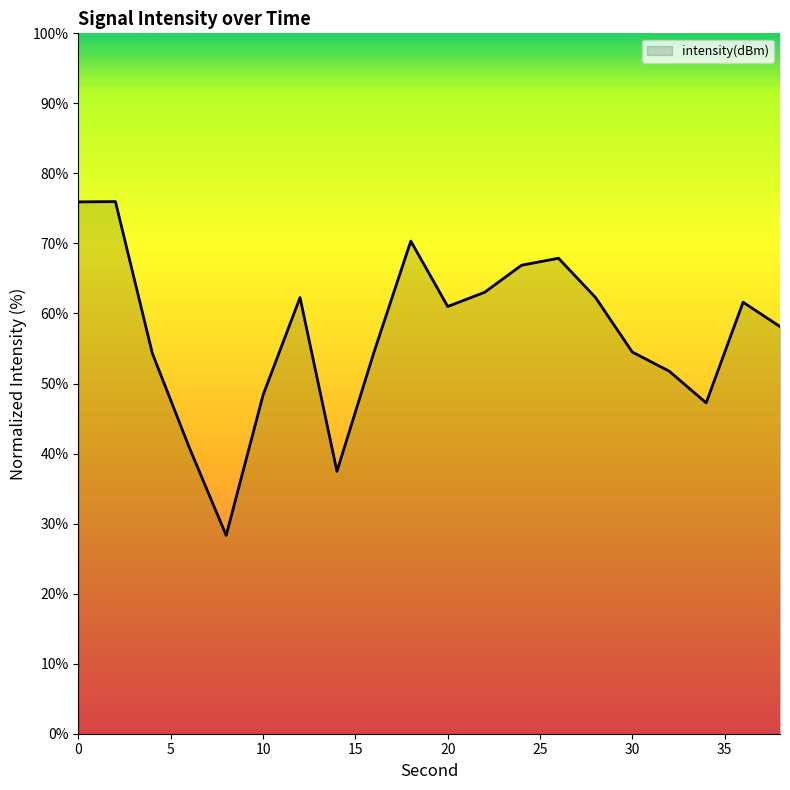

True or false: there are more than 2 points higher than both neighbors.

True